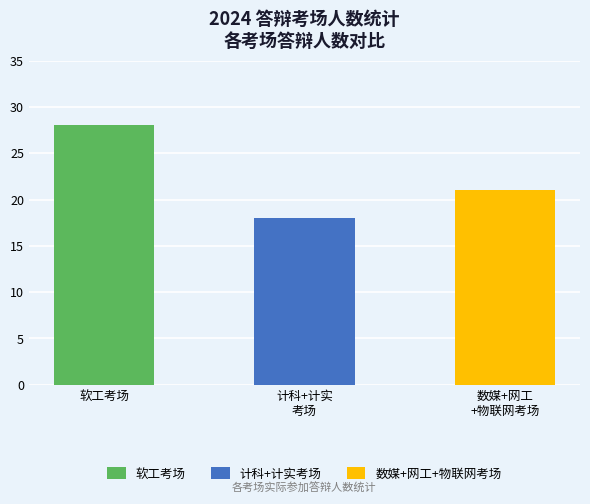

What is the label of the 2nd bar from the left?

计科+计实考场